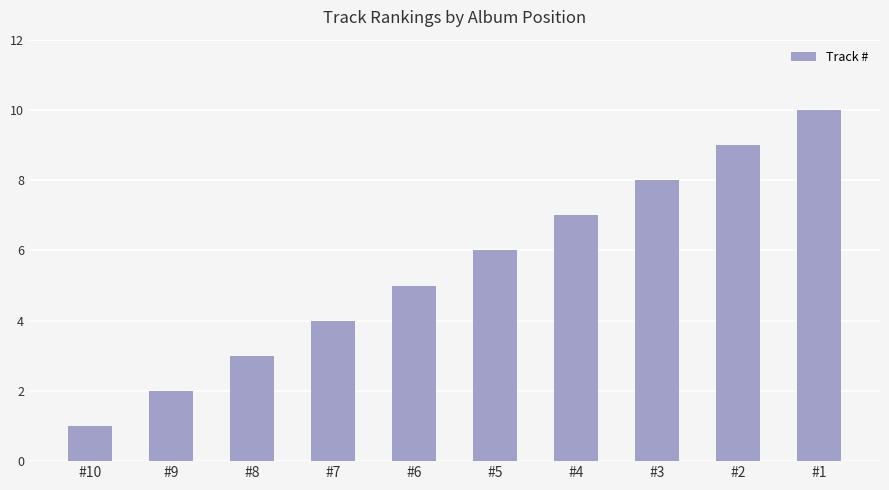

How many bars are there in total?

10